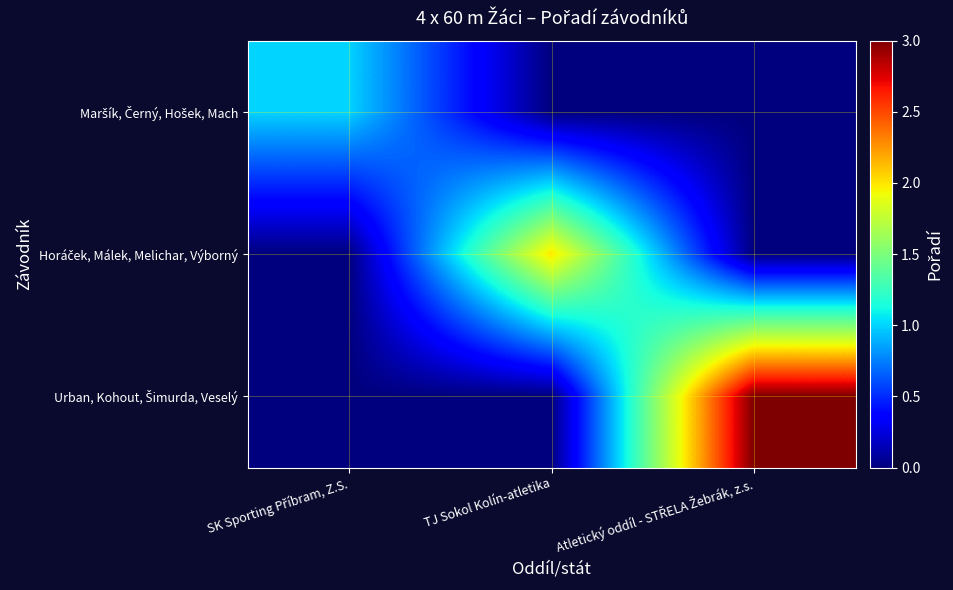

At which category is the sum across all series the highest?

Atletický oddíl - STŘELA Žebrák, z.s.